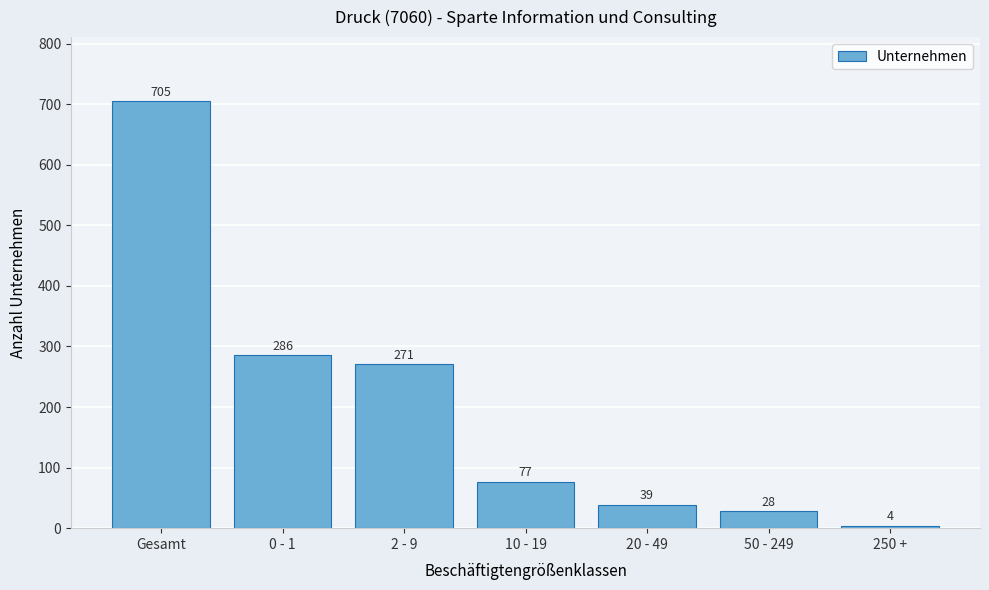

Reading left to right, what are all the values shown in this chart?

Gesamt=705	0 - 1=286	2 - 9=271	10 - 19=77	20 - 49=39	50 - 249=28	250 +=4